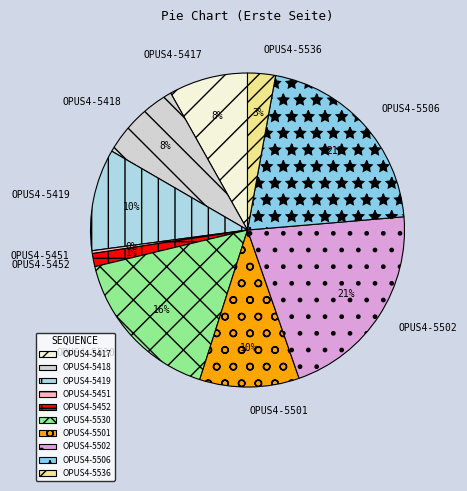

Combined, do OPUS4-5501 and OPUS4-5419 account for over 50%?

No